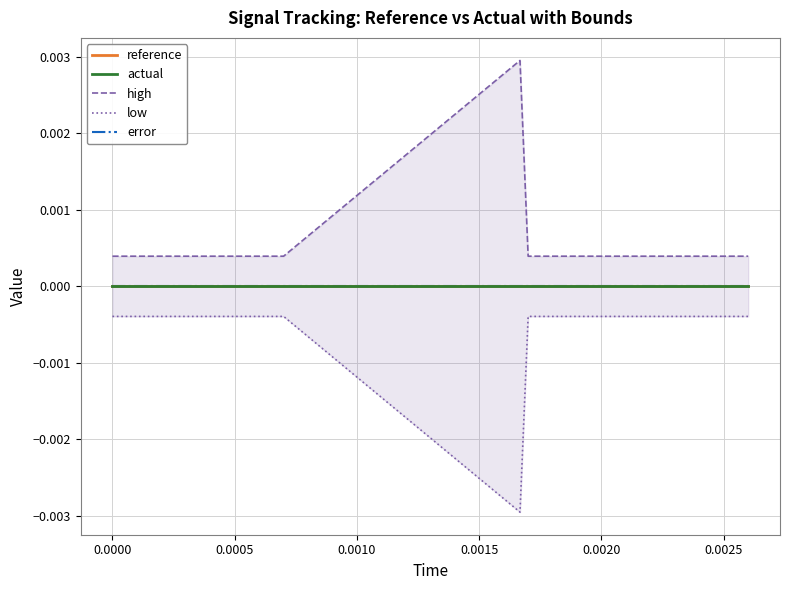

Does the chart have visible grid lines?

Yes